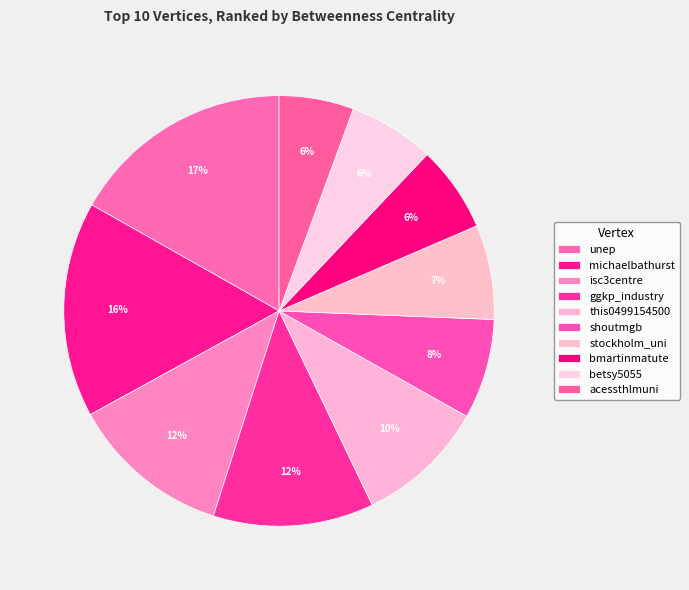

What portion of the pie excludes stockholm_uni?

92.9%